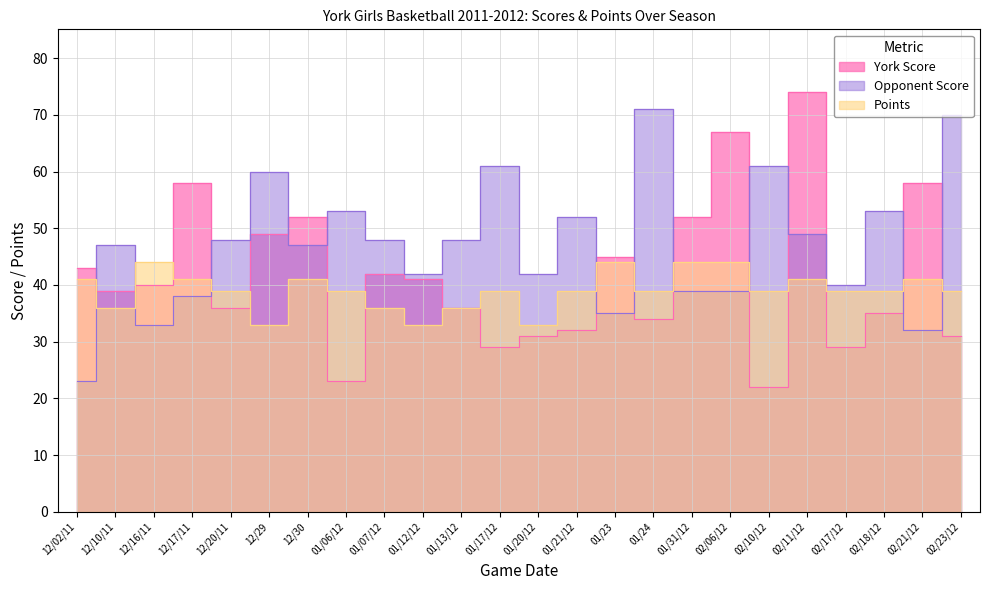

How many Points values are between 39 and 41?

14